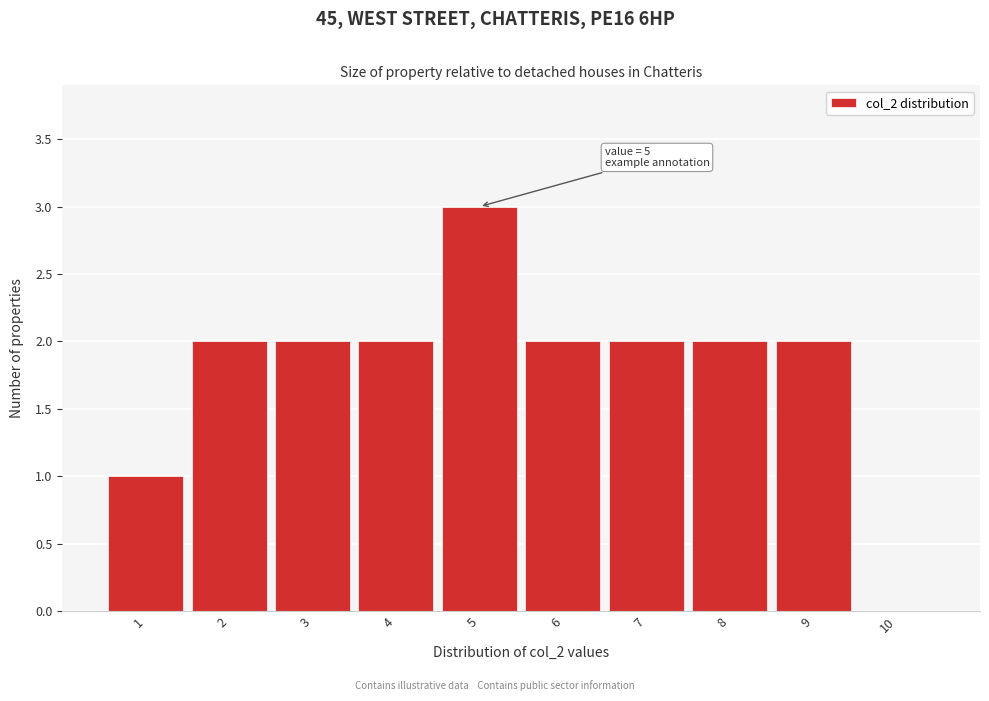

Which range on the x-axis has the tallest bar?

4.5 to 5.5